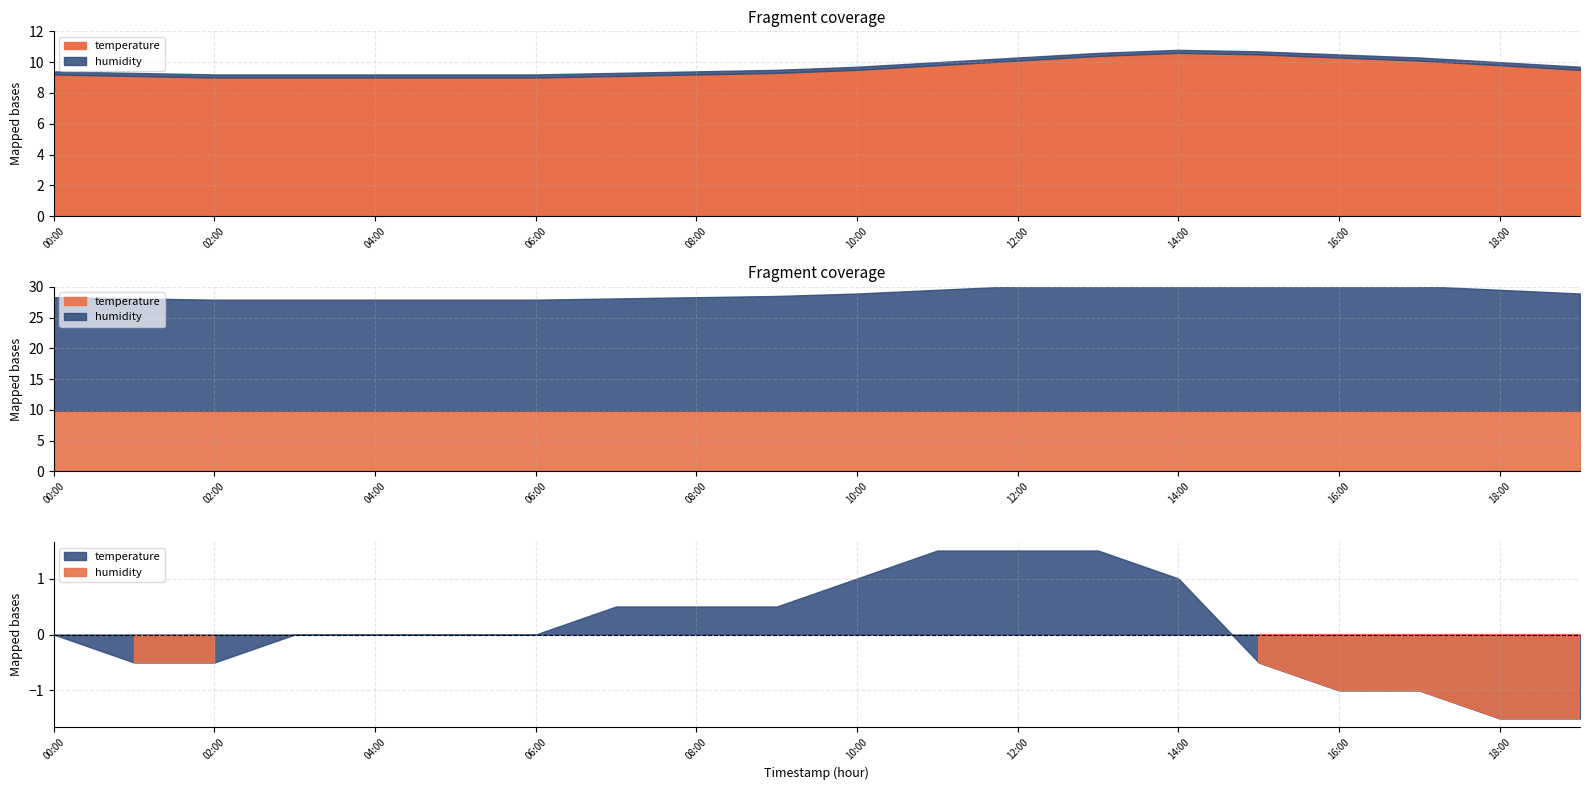

Where is temperature nearest to the value 9?

02:00